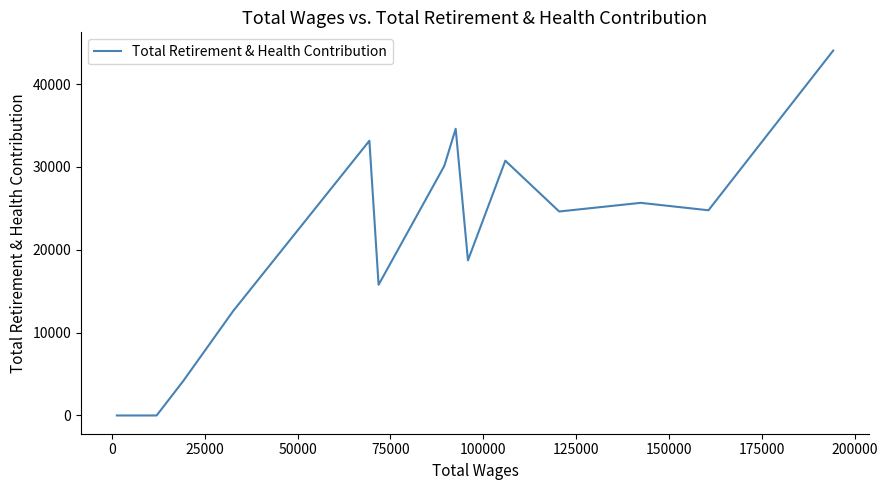

What is the maximum value shown in the chart?

44046